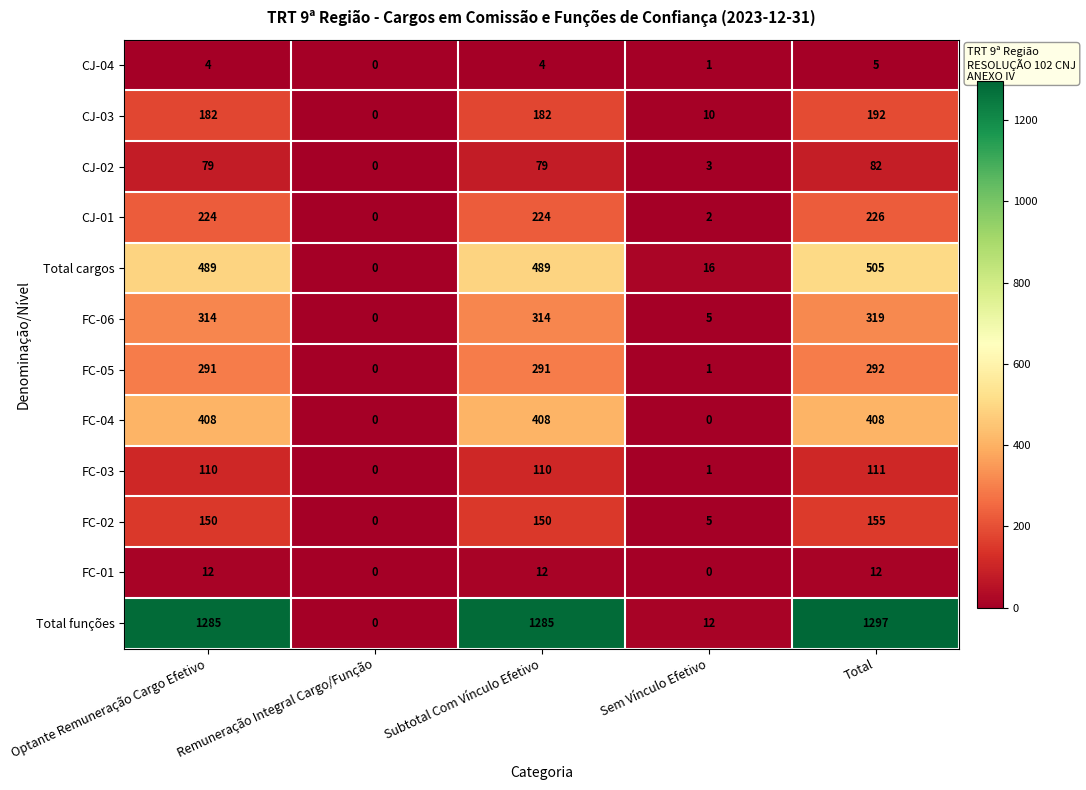

At how many categories does at least one series exceed 857?

3